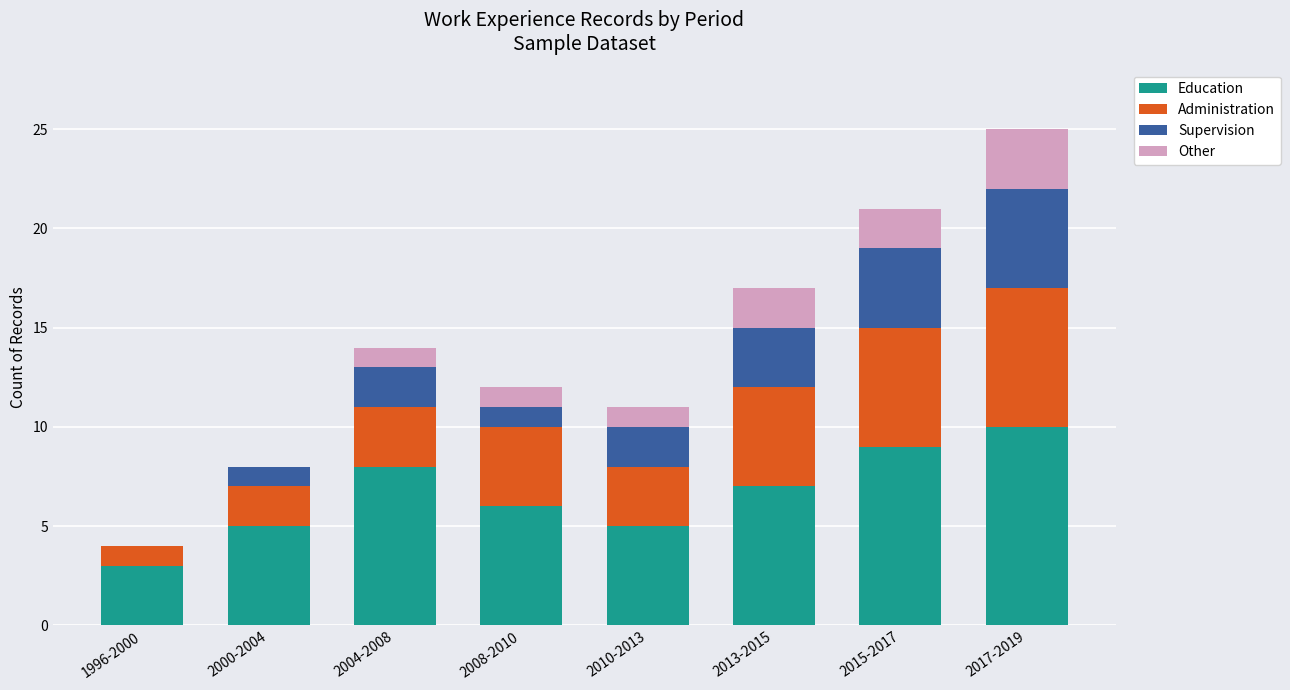

What is the maximum value for Education?

10